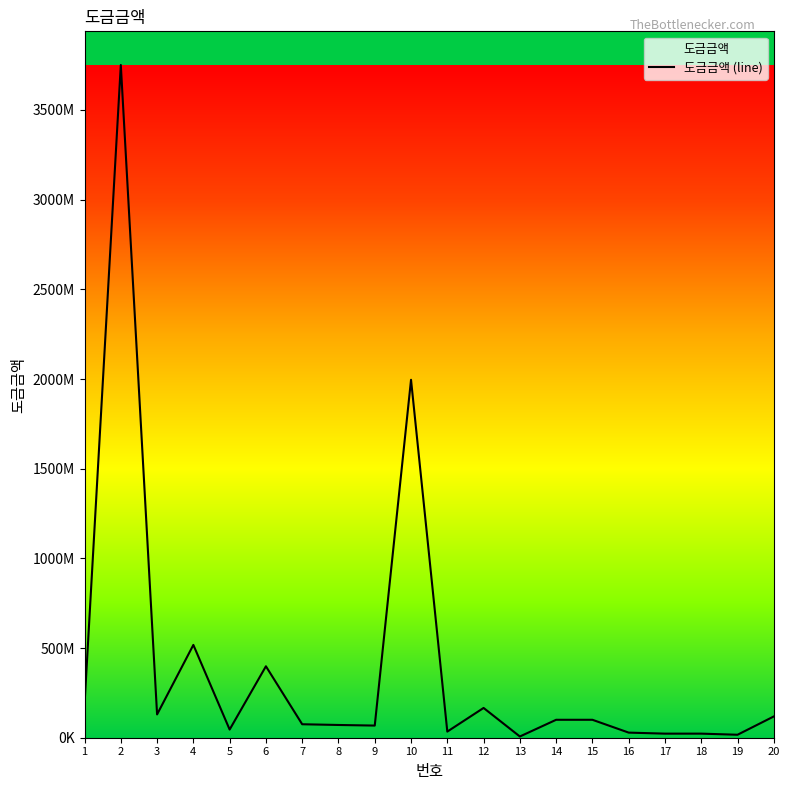

What is the minimum value shown in the chart?

6828000